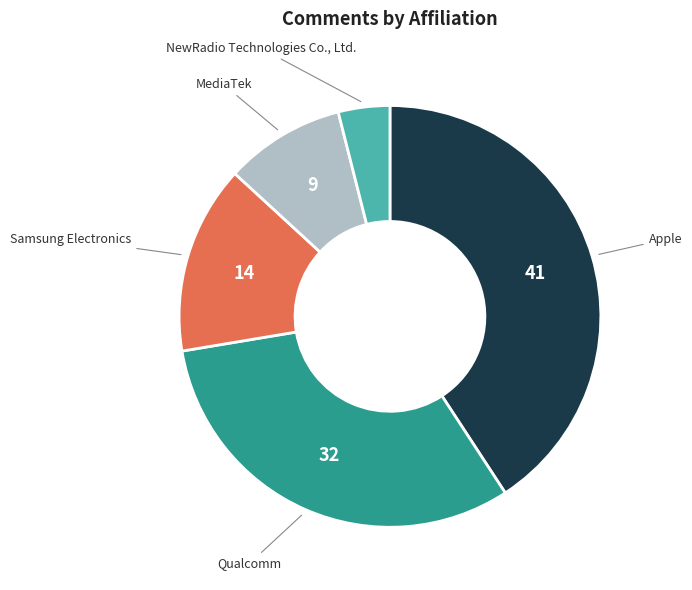

Is there a majority slice in this chart?

No